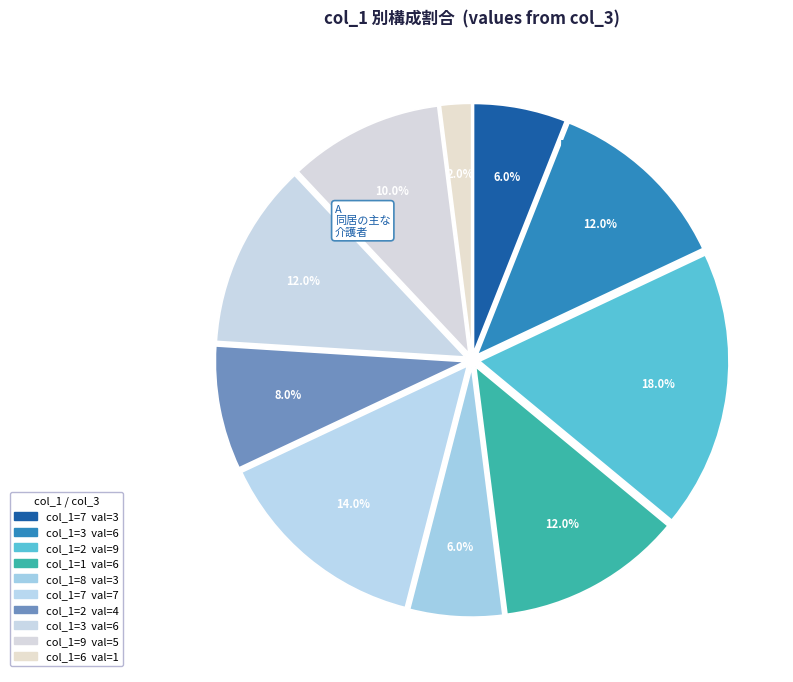

What is the largest slice in the pie chart?

9